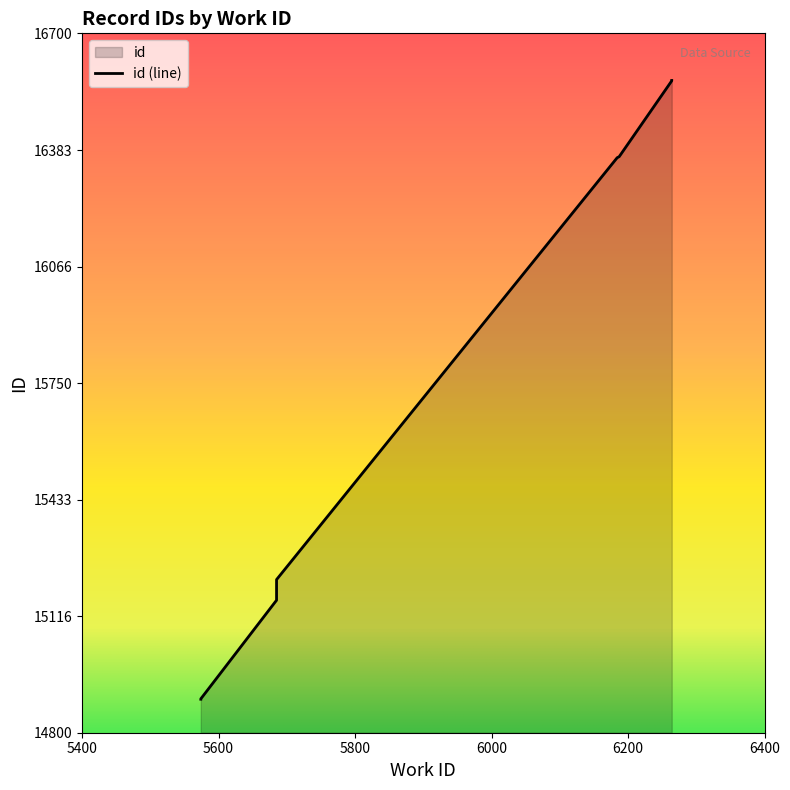

True or false: the data has more than 0 interior local peaks.

False